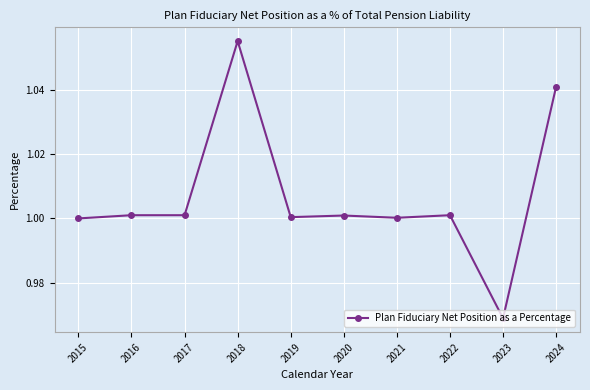

The value at 2024 is 1.0. True or false?

True